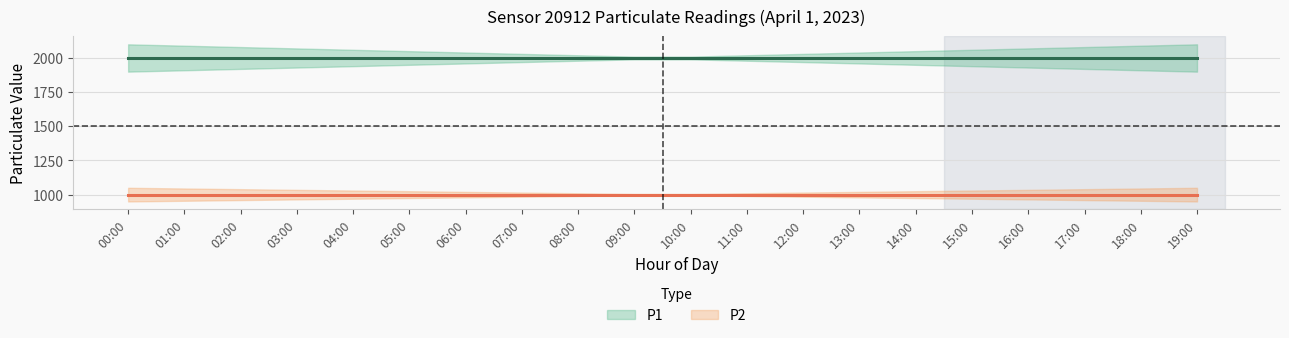

Where is P2 nearest to the value 999?

00:00